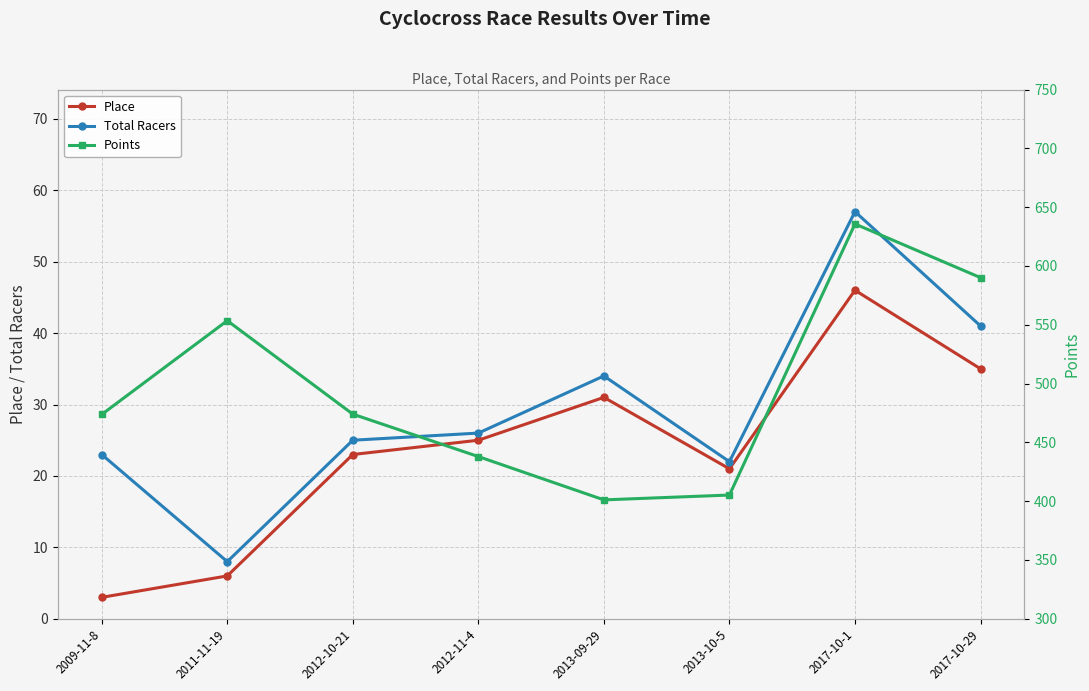

The Total Racers series shows 15.5 at 2013-09-29. True or false?

False